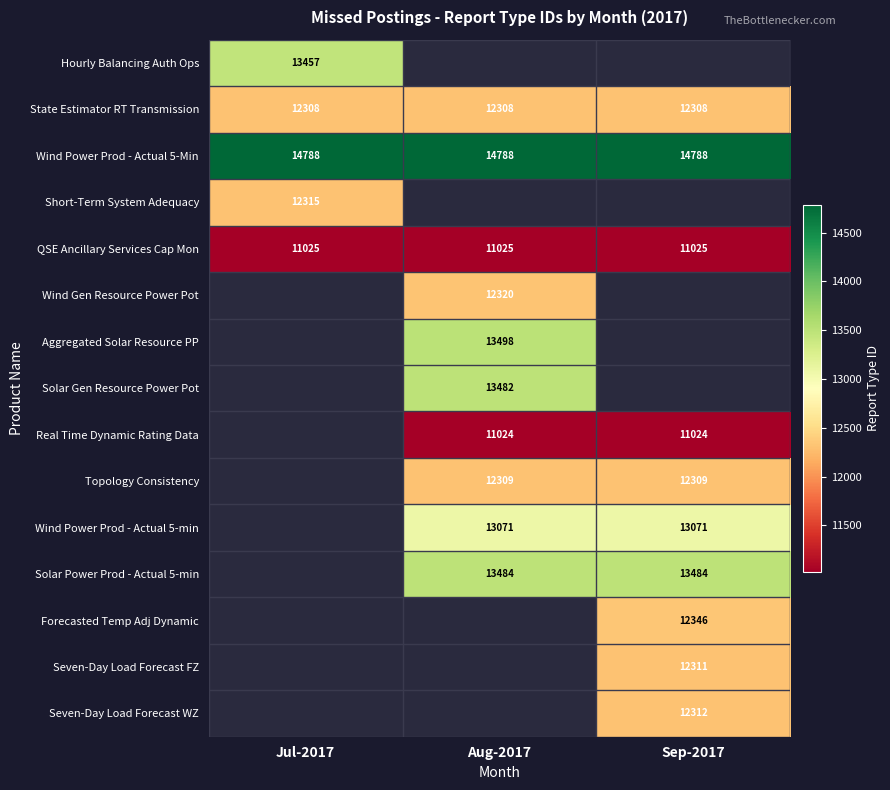

Read the Wind Power Prod - Actual 5-Min value at Sep-2017.

14788